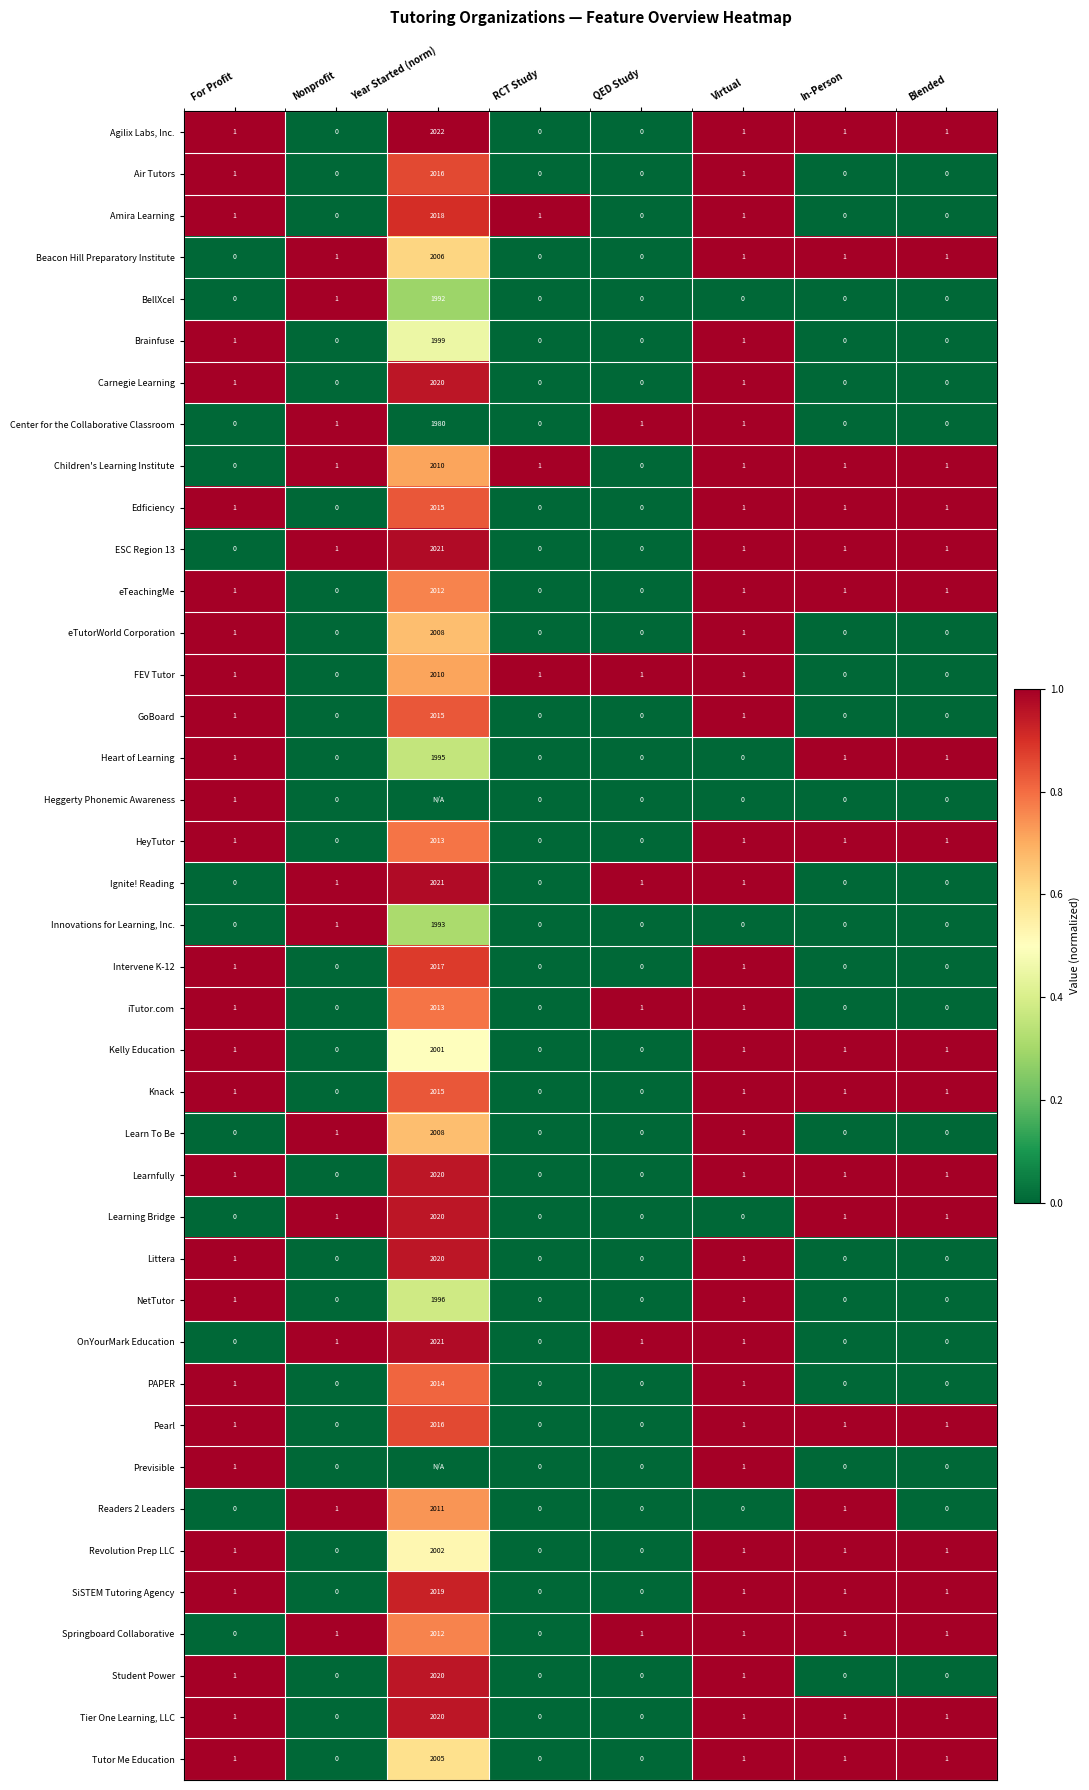

At which category is the sum across all series the highest?

Virtual